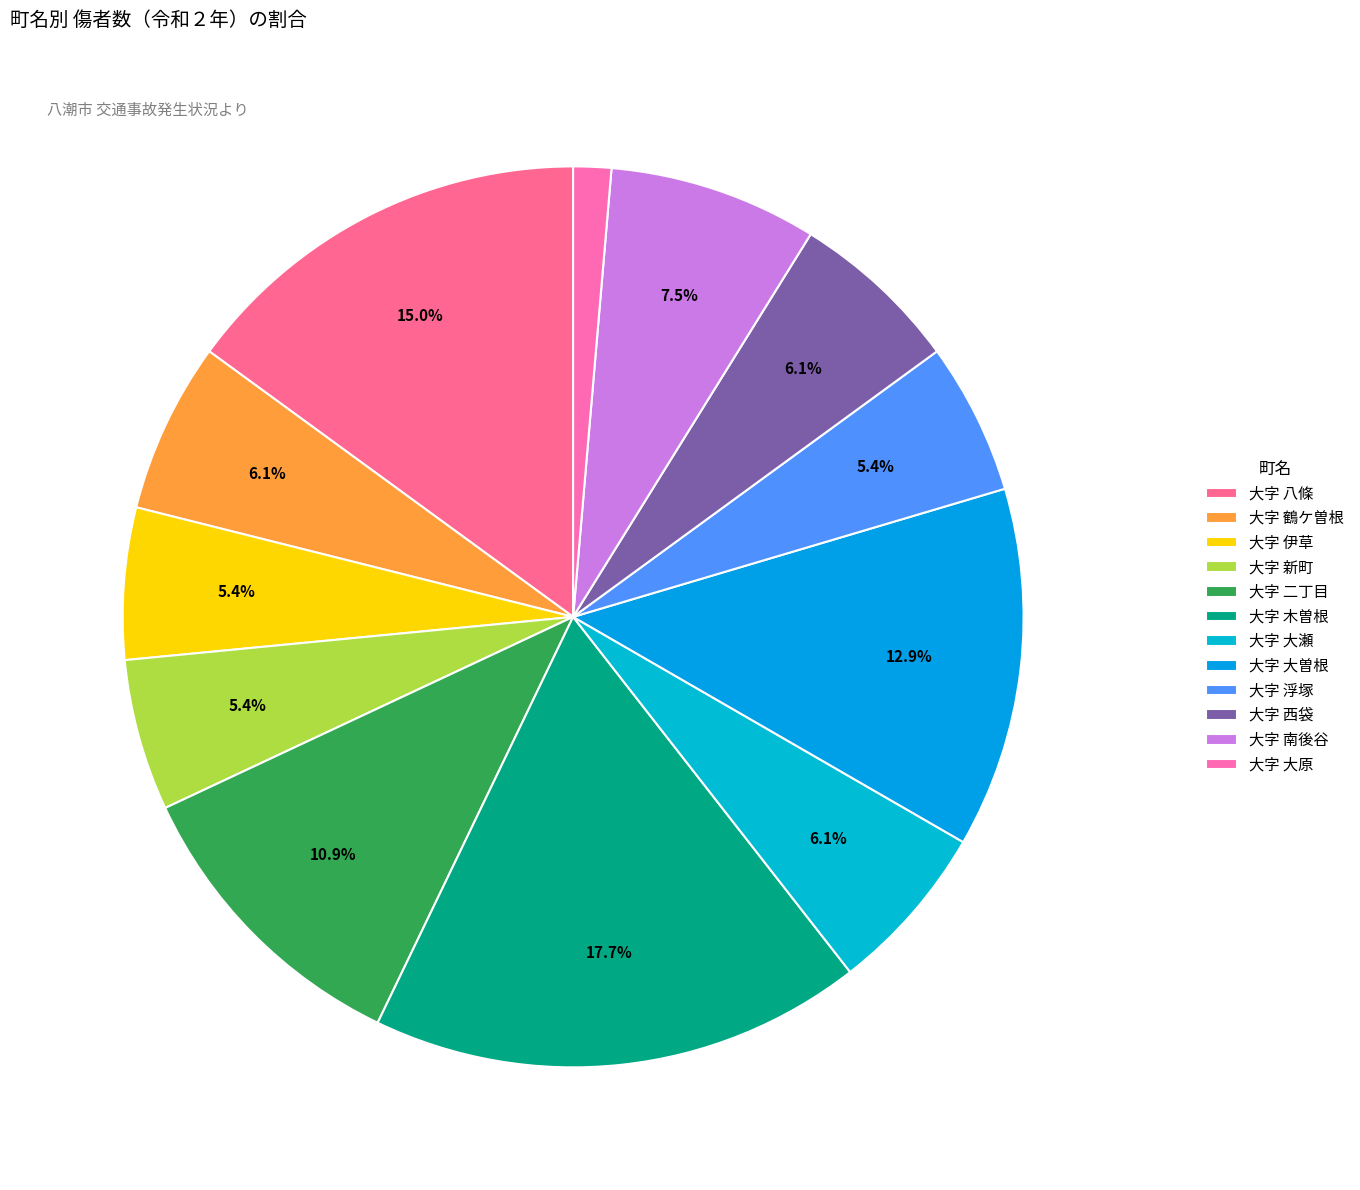

Which slice is the smallest?

大字 大原